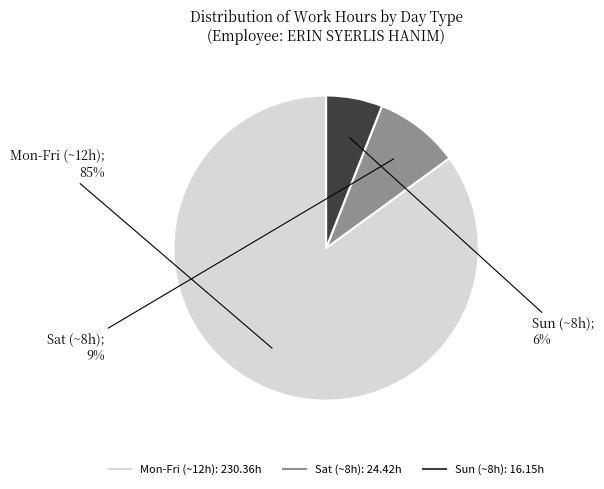

To the nearest percent, what is the average slice percentage?

33%